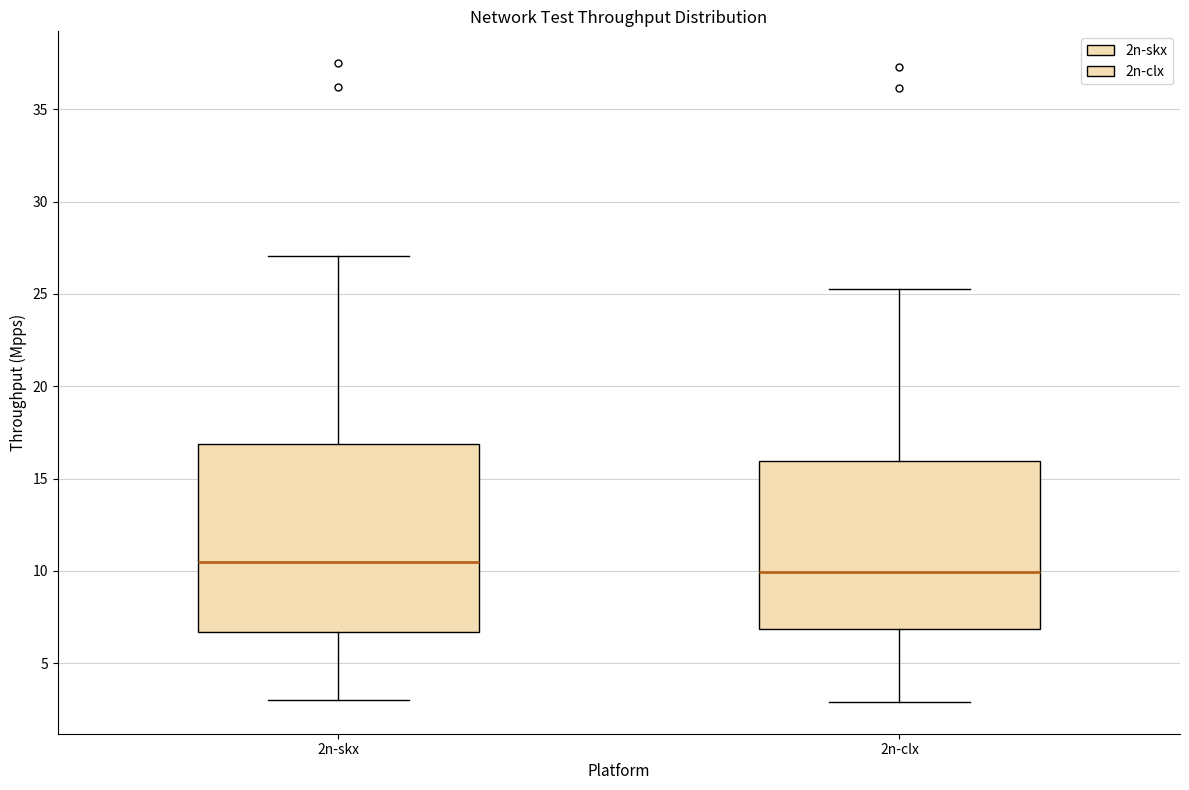

Reading left to right, transcribe this box plot: for each box, give where its median line is, the range the box spans, and where its two whiskers end, as read against the y-axis. The values are not printed on the chart, so give them approximately, as read against the axis.

2n-skx: median 10.5, box 6.5 to 17.0, whiskers 3.0 to 27.0
2n-clx: median 10.0, box 7.0 to 16.0, whiskers 3.0 to 25.5